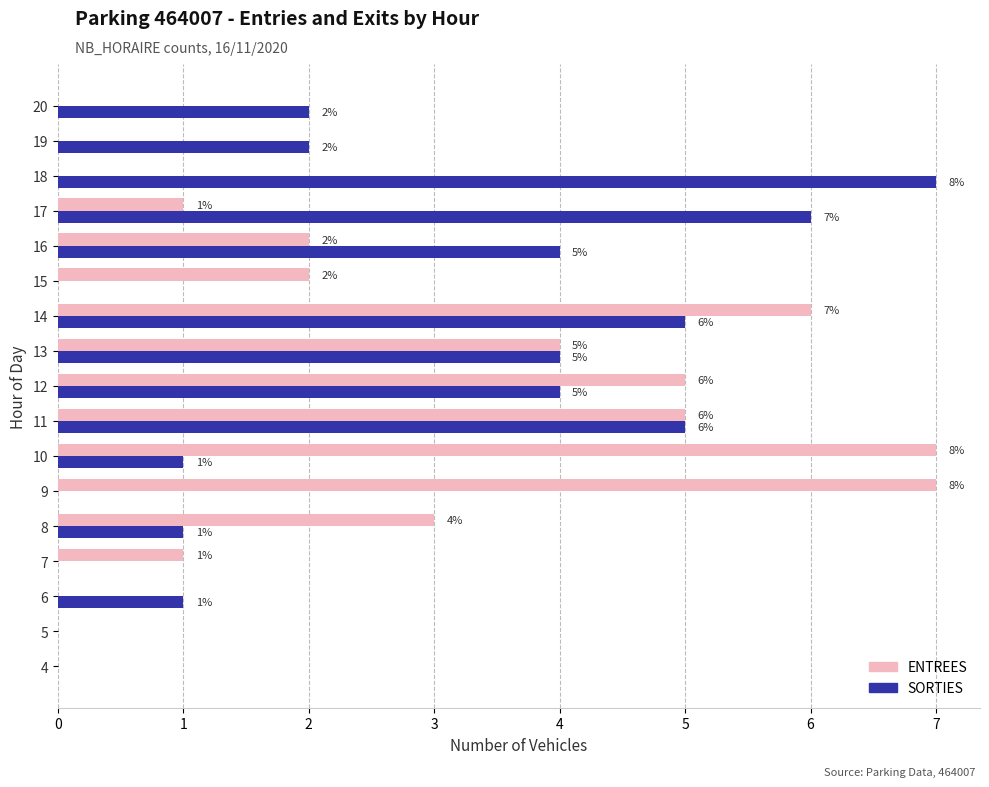

What is the sum of all SORTIES values?

42